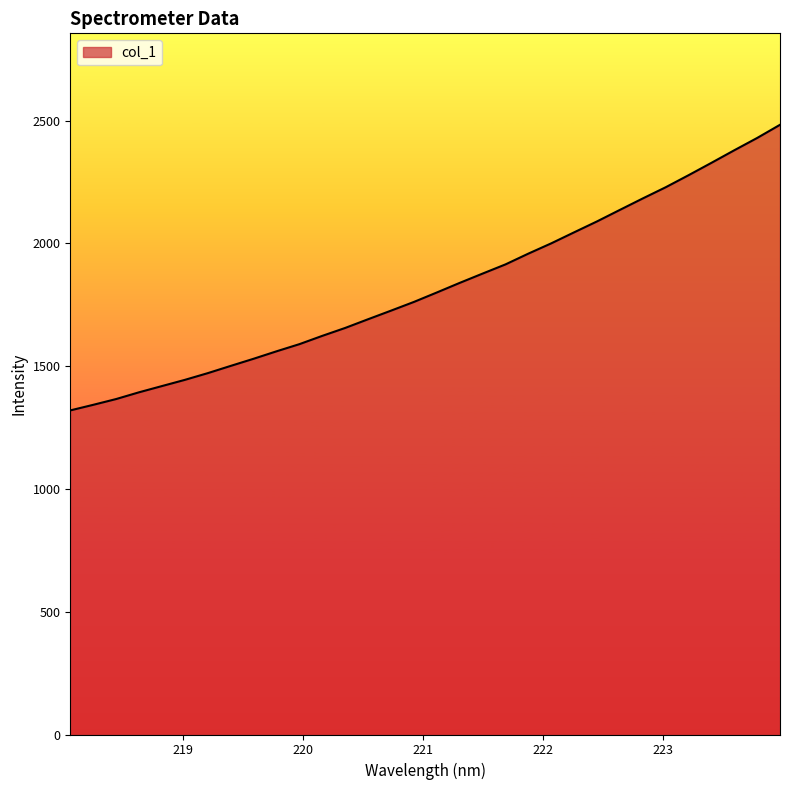

What is the difference between the maximum and minimum values?

1163.2